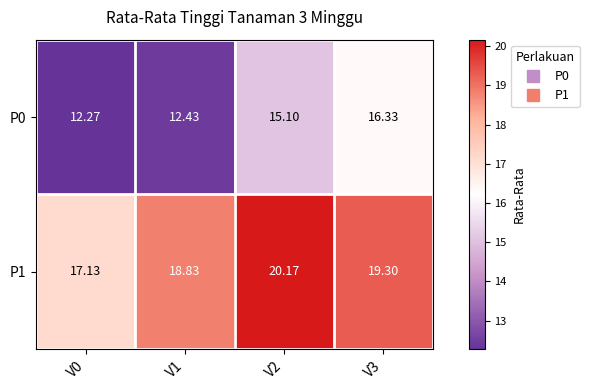

Is the value of P1 at V0 greater than the value of P0 at V1?

Yes